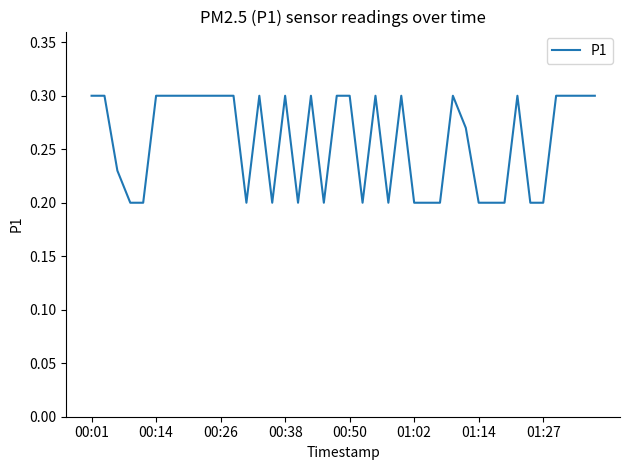

Reading left to right, extract all data points from this chart.

0.3	0.3	0.2	0.2	0.2	0.3	0.3	0.3	0.3	0.3	0.3	0.3	0.2	0.3	0.2	0.3	0.2	0.3	0.2	0.3	0.3	0.2	0.3	0.2	0.3	0.2	0.2	0.2	0.3	0.3	0.2	0.2	0.2	0.3	0.2	0.2	0.3	0.3	0.3	0.3